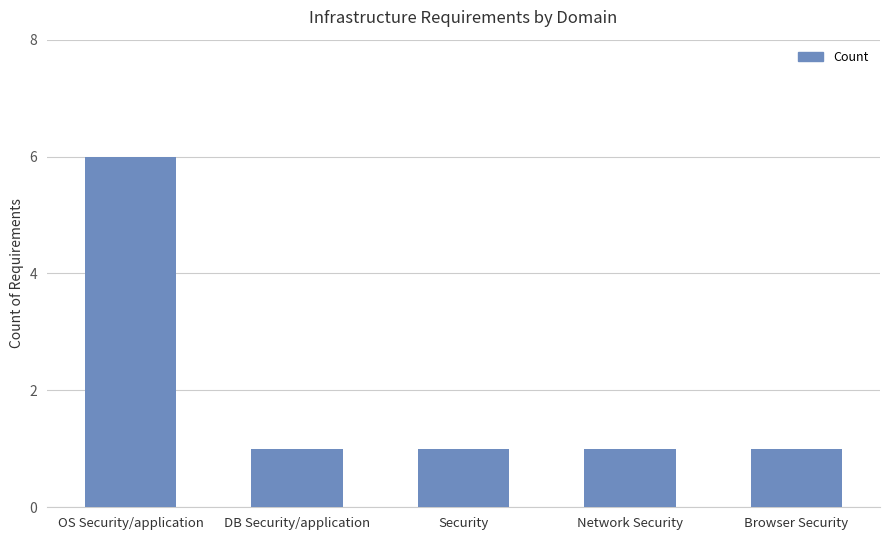

What position from the right is Security?

3